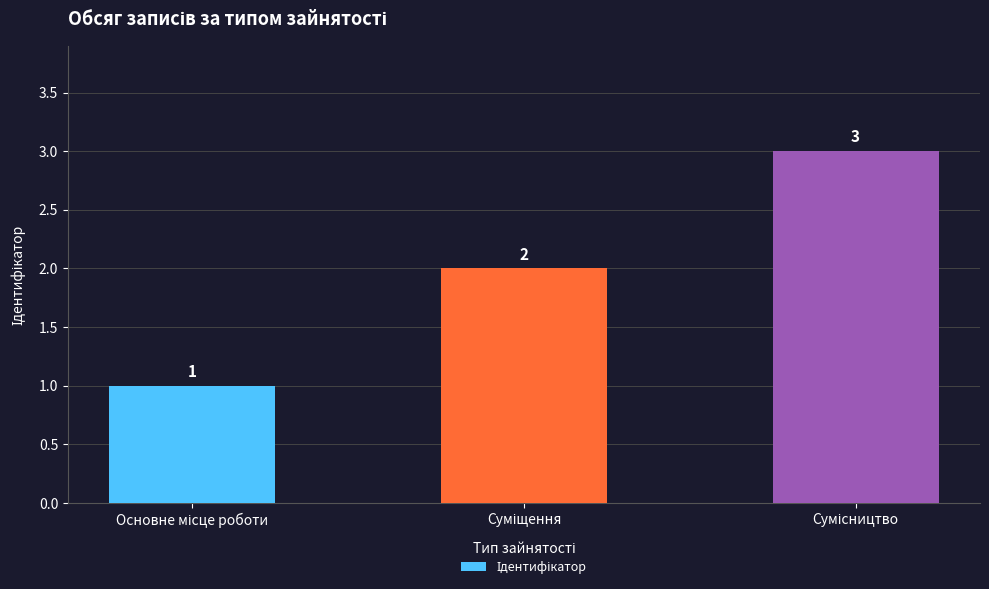

What is the value of the 3rd bar from the left?

3